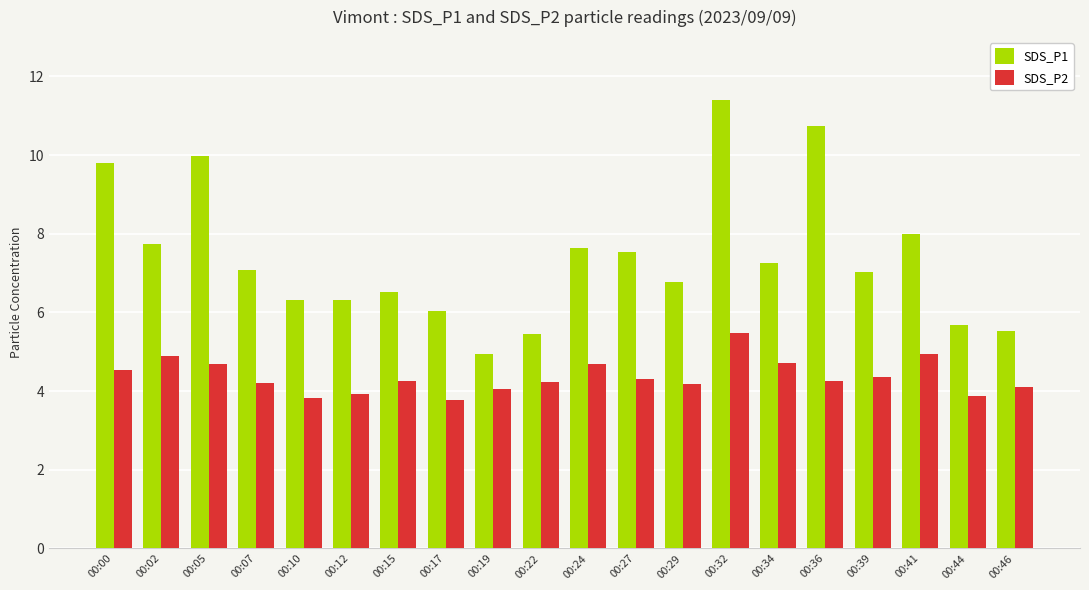

What is the greatest value displayed?

11.4